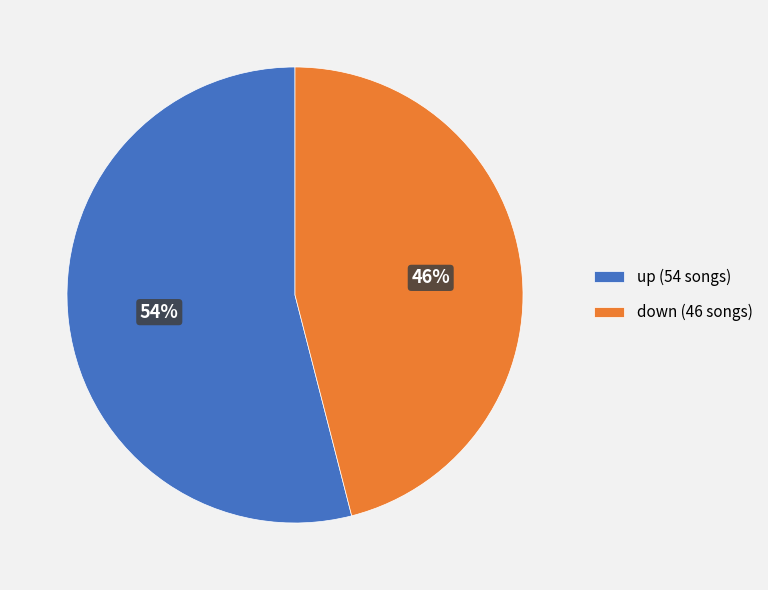

How many slices are in this pie chart?

2